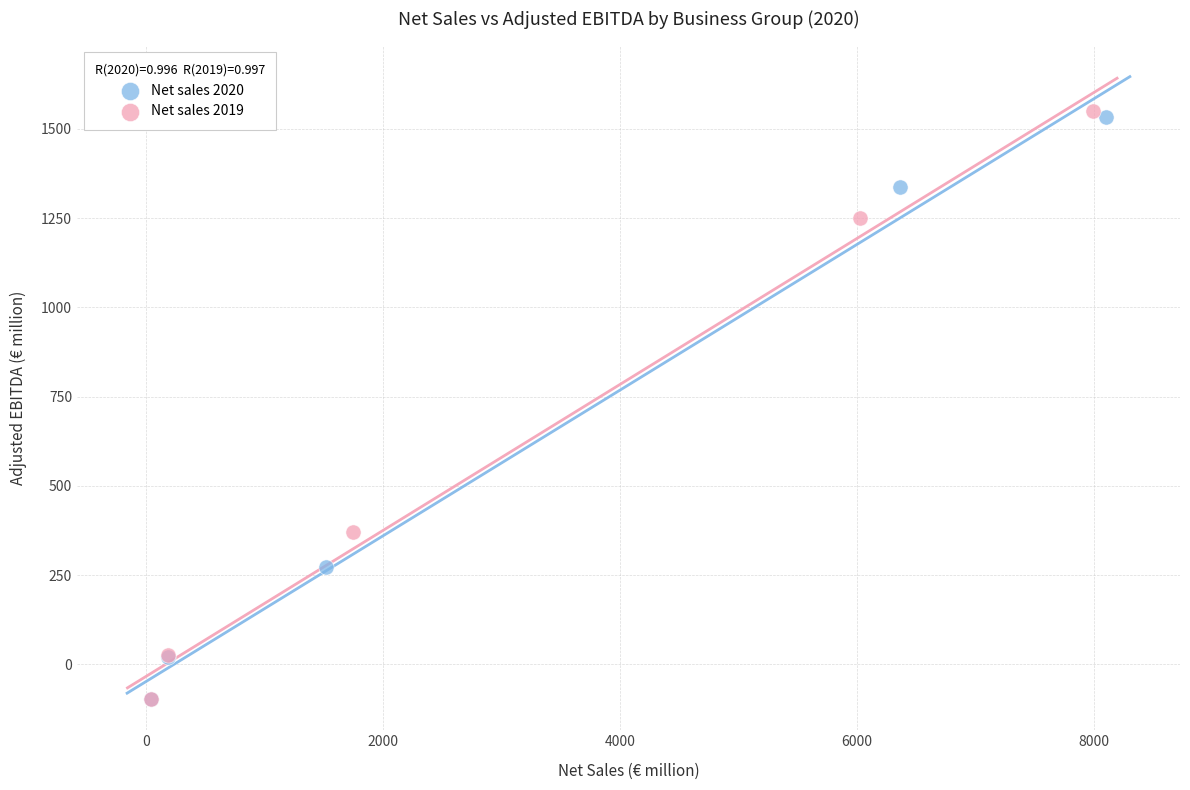

Which series has the largest Y range (max minus min)?

Net sales 2019